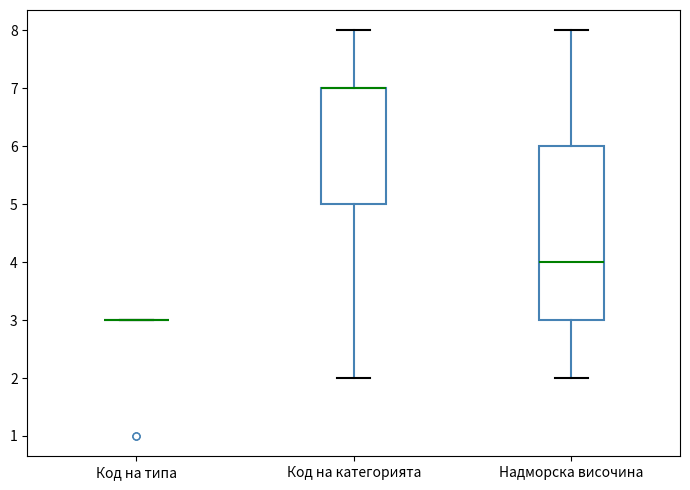

Reading left to right, read every box against the y-axis: the position of its median line, the range the box covers, and the ends of its whiskers. The values are not printed on the chart, so give them approximately, as read against the axis.

Код на типа: box collapsed to a line at 3, whiskers 3 to 3
Код на категорията: median 7 (drawn on the box's upper edge), box 5 to 7, whiskers 2 to 8
Надморска височина: median 4, box 3 to 6, whiskers 2 to 8